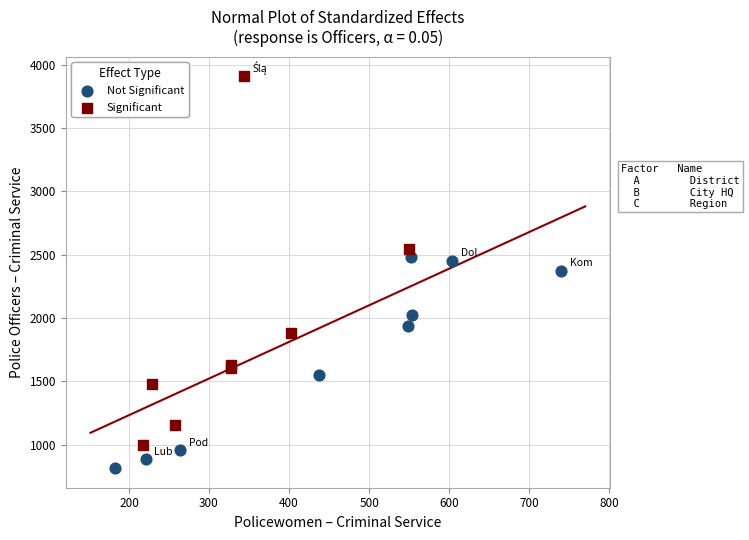

What are all the series names shown in the legend?

Not Significant, Significant